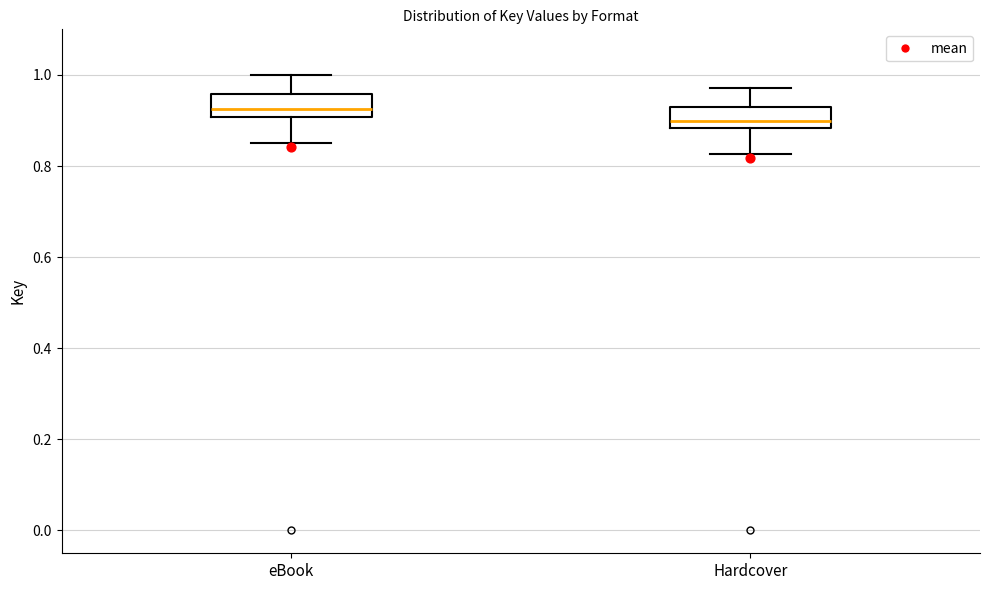

Which box has the lowest median line?

Hardcover